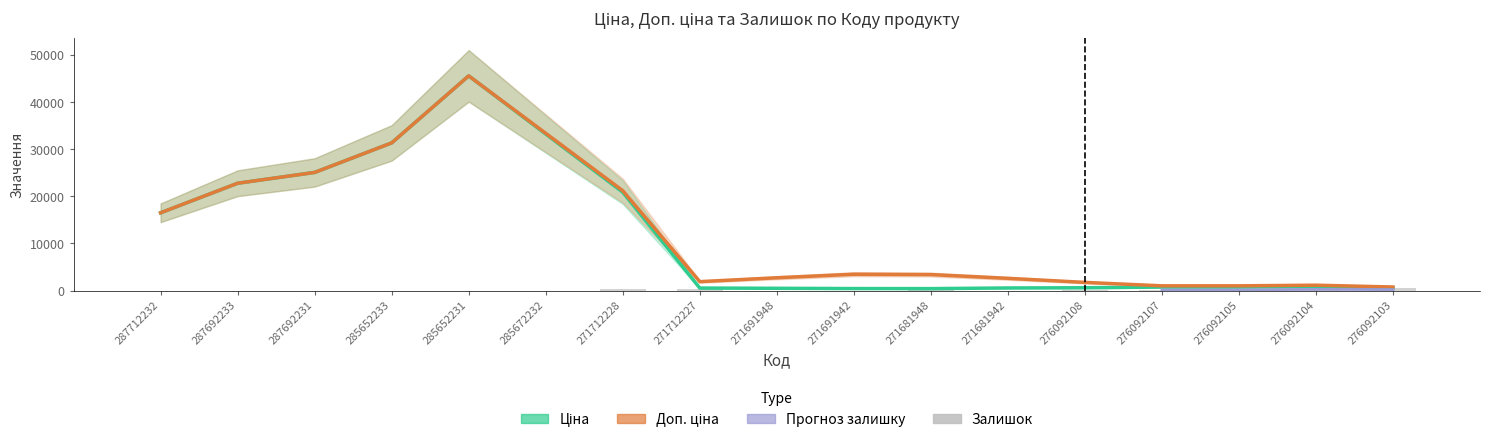

What is the sum of the Доп. ціна values at 271681948 and 276092105?

4482.2